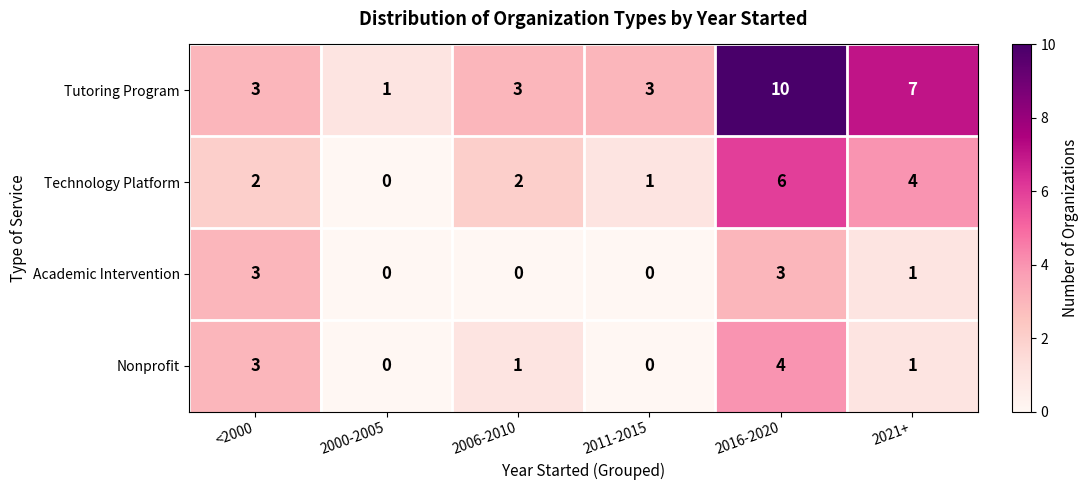

Rank the series by their maximum value, from lowest to highest.

Academic Intervention, Nonprofit, Technology Platform, Tutoring Program